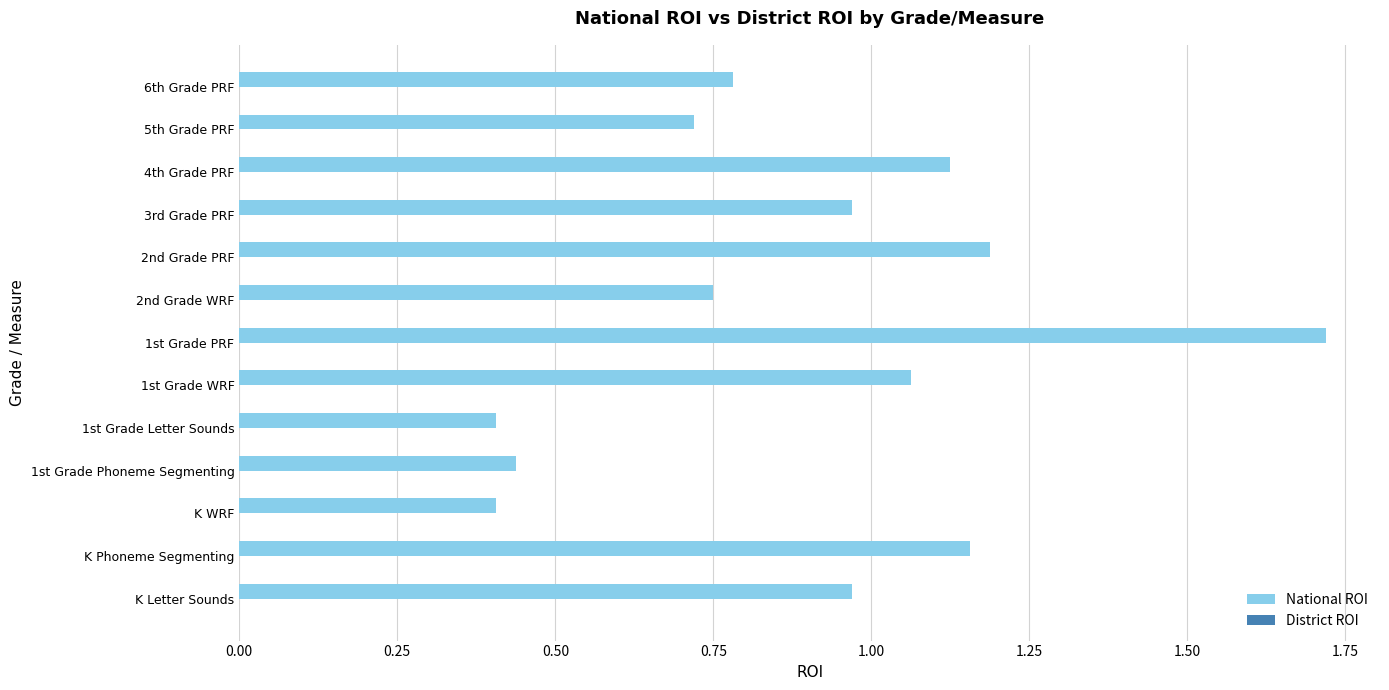

What is the difference between the maximum and second lowest values?

1.3